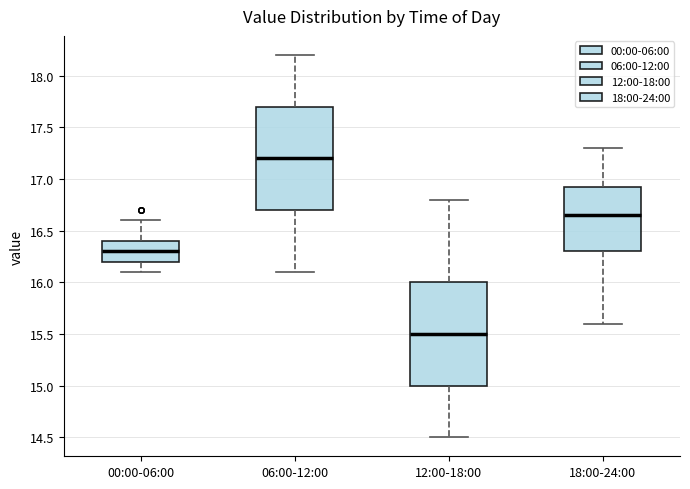

Reading left to right, transcribe this box plot: for each box, give where its median line is, the range the box spans, and where its two whiskers end, as read against the y-axis. The values are not printed on the chart, so give them approximately, as read against the axis.

00:00-06:00: median 16.30, box 16.20 to 16.40, whiskers 16.10 to 16.60
06:00-12:00: median 17.20, box 16.70 to 17.70, whiskers 16.10 to 18.20
12:00-18:00: median 15.50, box 15.00 to 16.00, whiskers 14.50 to 16.80
18:00-24:00: median 16.65, box 16.30 to 16.95, whiskers 15.60 to 17.30